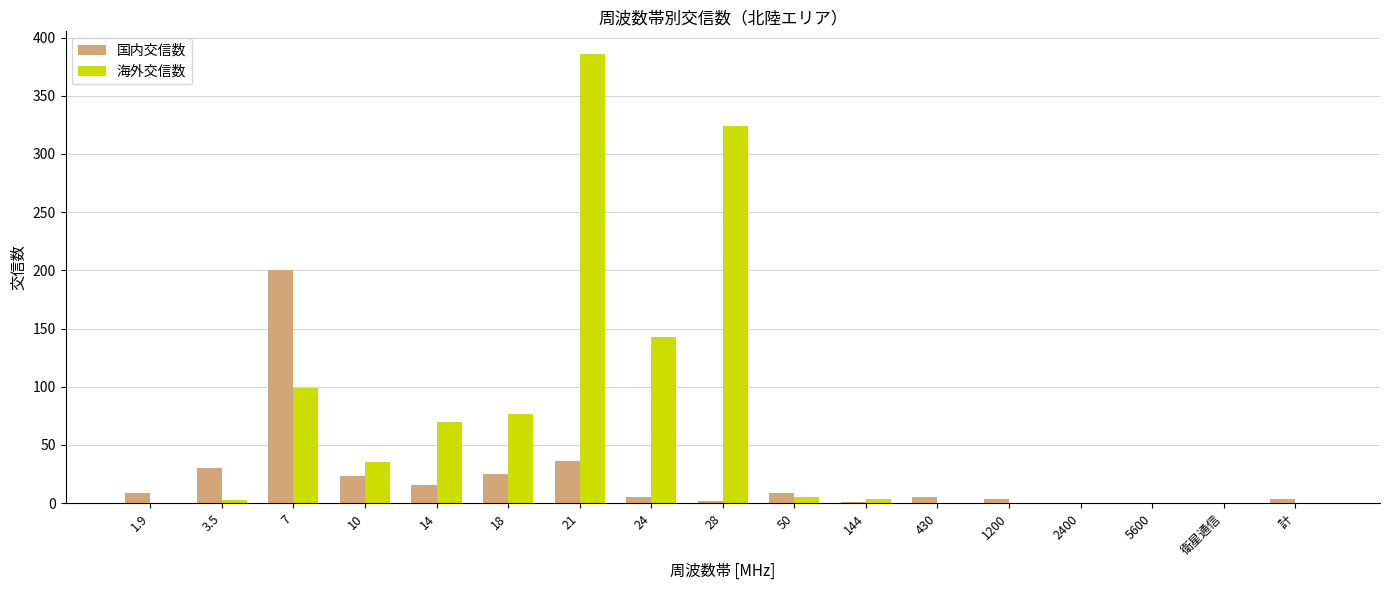

How many distinct data groups are displayed?

2